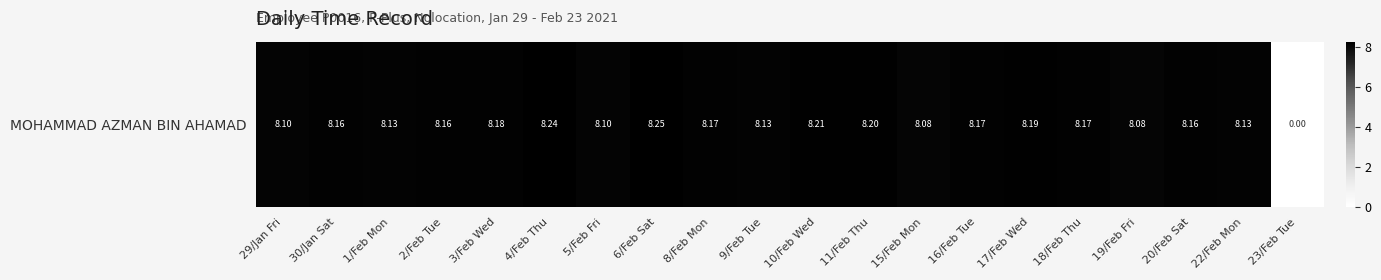

At which label is the value closest to 4?

23/Feb Tue